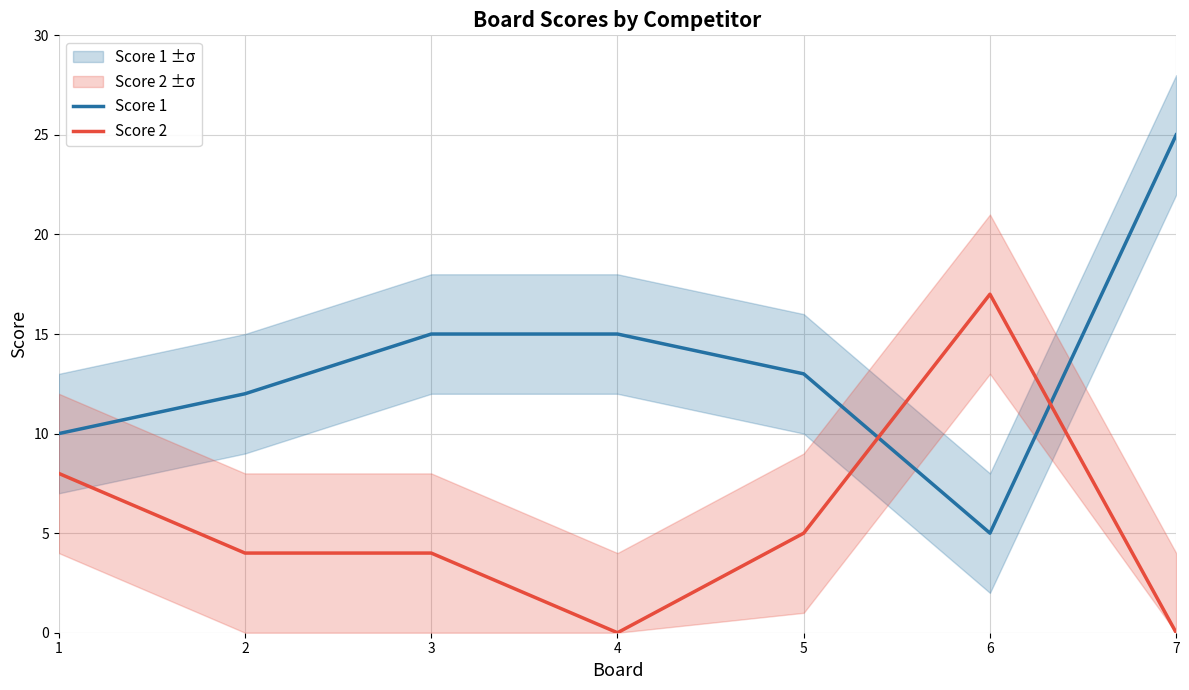

The Score 1 series shows 10 at 1. True or false?

True